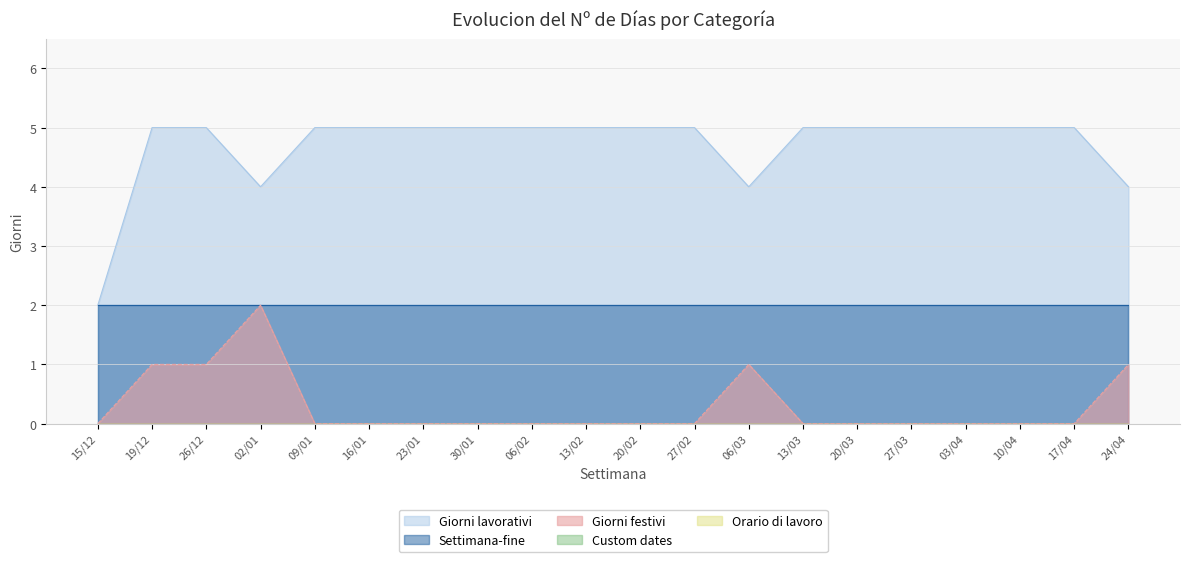

What position from the right is 02/01?

17